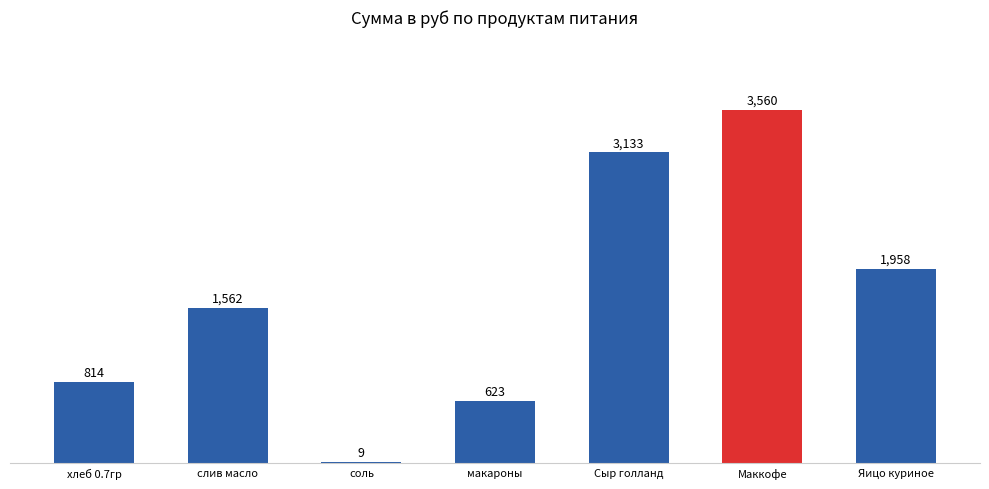

Where is the data nearest to the value 1784?

Яицо куриное